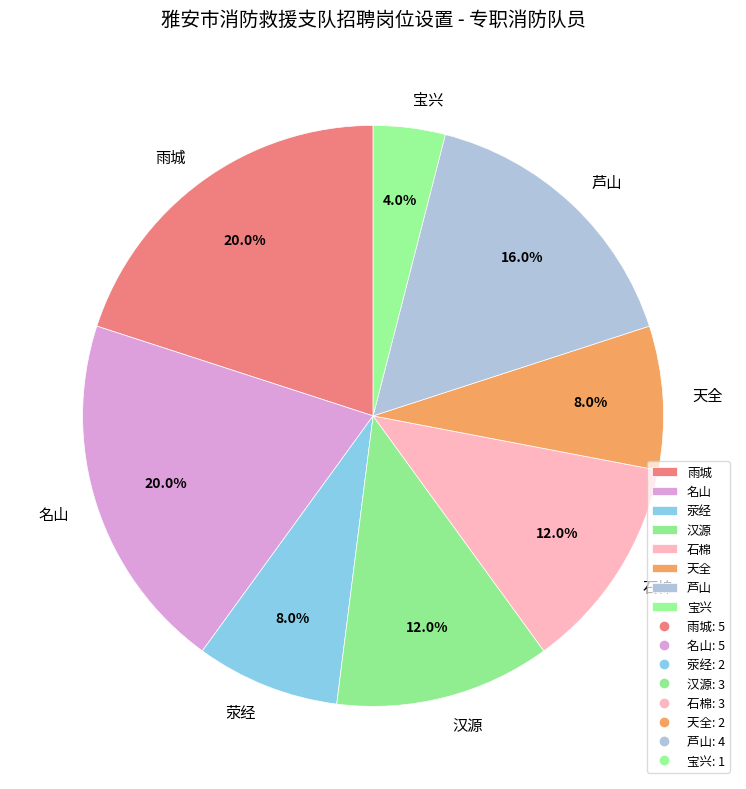

Is it true that 石棉 is 1% of the pie?

False